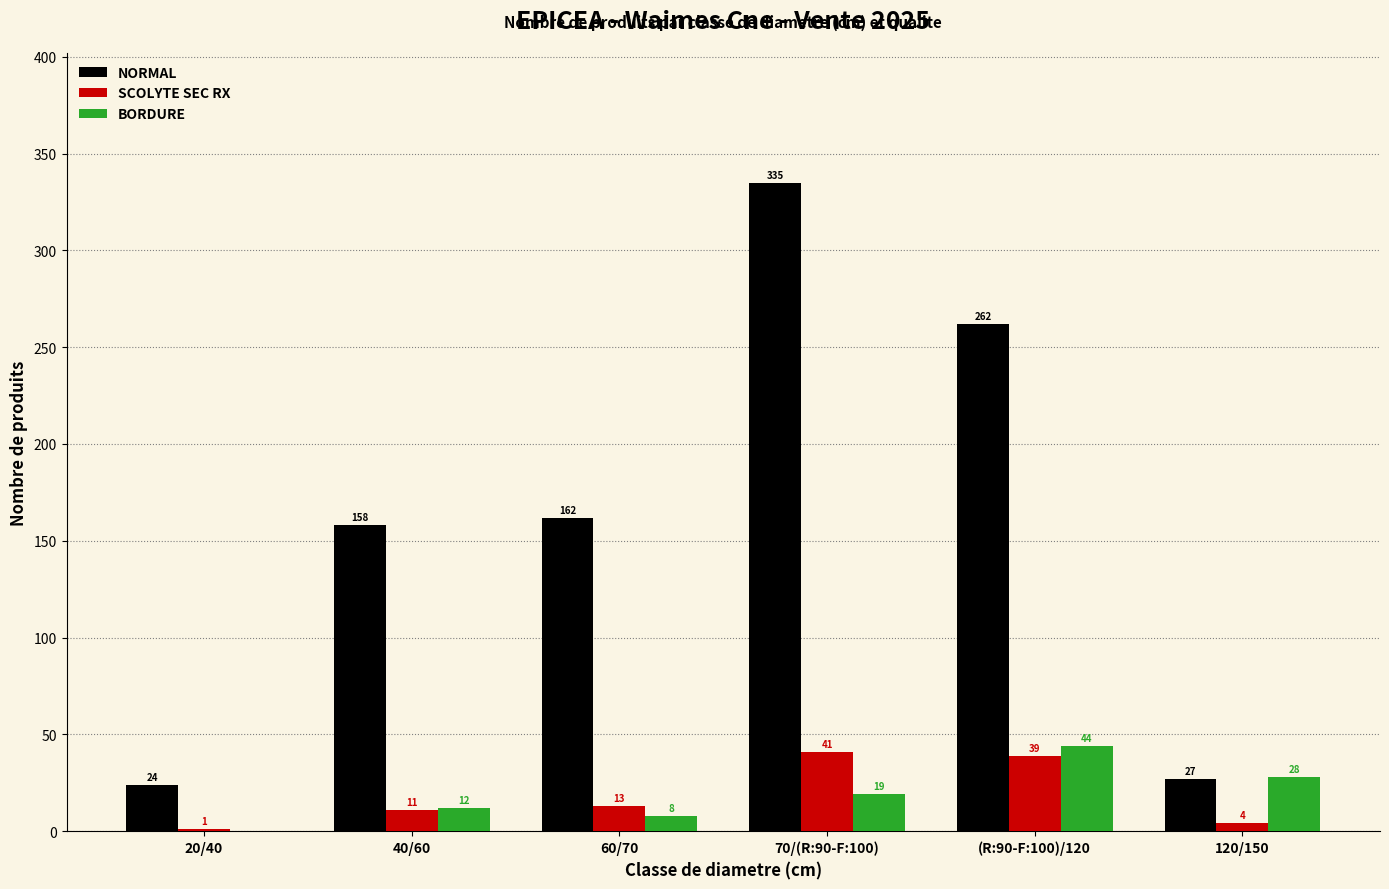

Reading right to left, what are all the values shown in this chart?

NORMAL: 120/150=27	(R:90-F:100)/120=262	70/(R:90-F:100)=335	60/70=162	40/60=158	20/40=24
SCOLYTE SEC RX: 120/150=4	(R:90-F:100)/120=39	70/(R:90-F:100)=41	60/70=13	40/60=11	20/40=1
BORDURE: 120/150=28	(R:90-F:100)/120=44	70/(R:90-F:100)=19	60/70=8	40/60=12	20/40=0